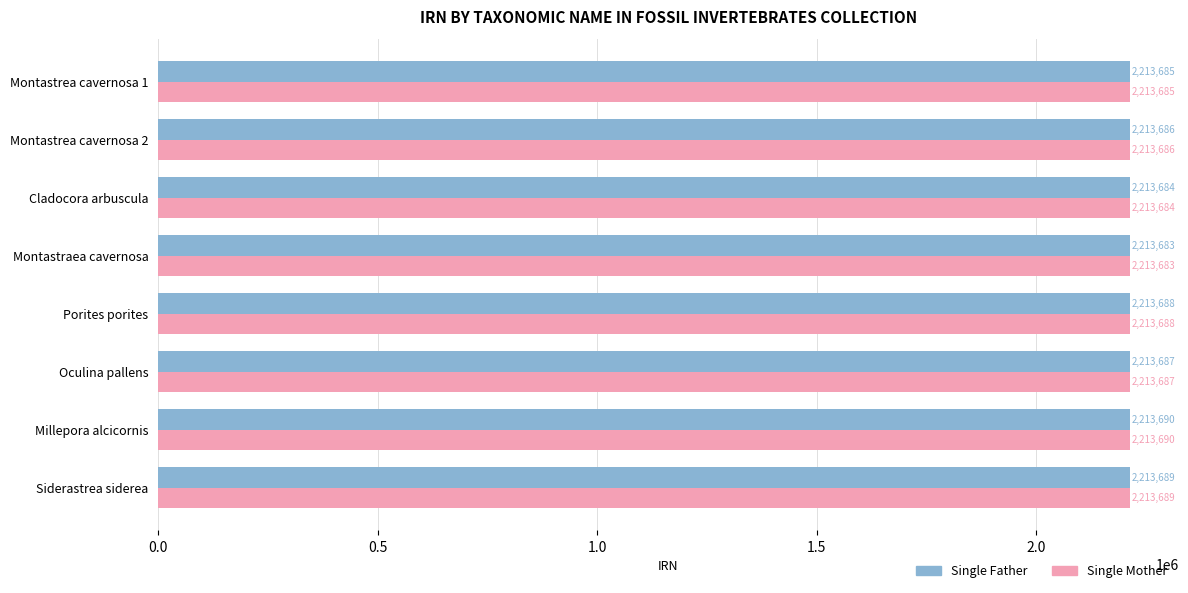

List the labels in order of Single Mother value, smallest first.

Montastraea cavernosa, Cladocora arbuscula, Montastrea cavernosa 1, Montastrea cavernosa 2, Oculina pallens, Porites porites, Siderastrea siderea, Millepora alcicornis